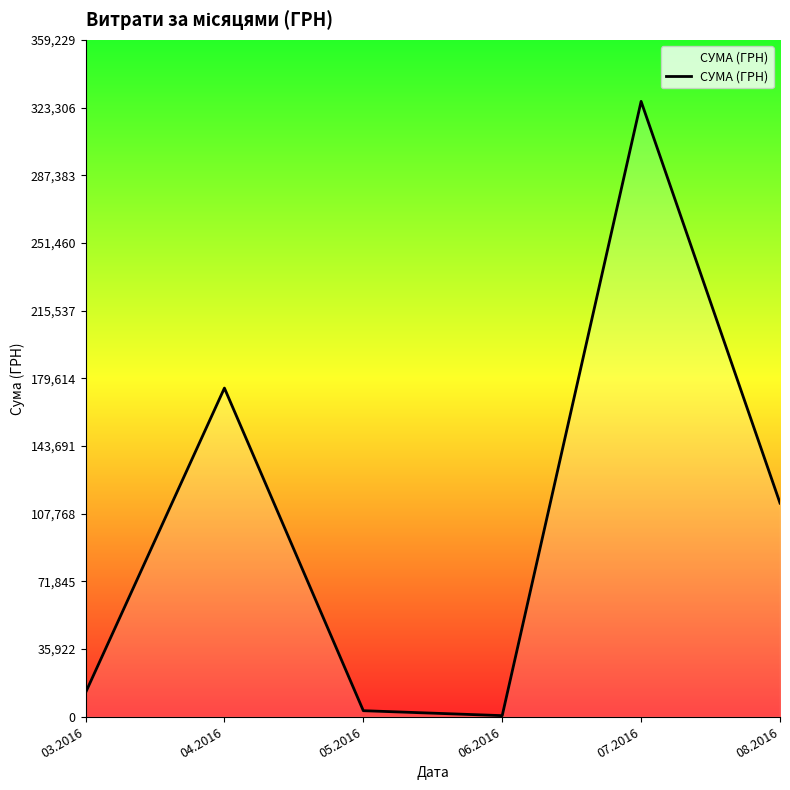

At which category does the data reach its first local peak?

04.2016